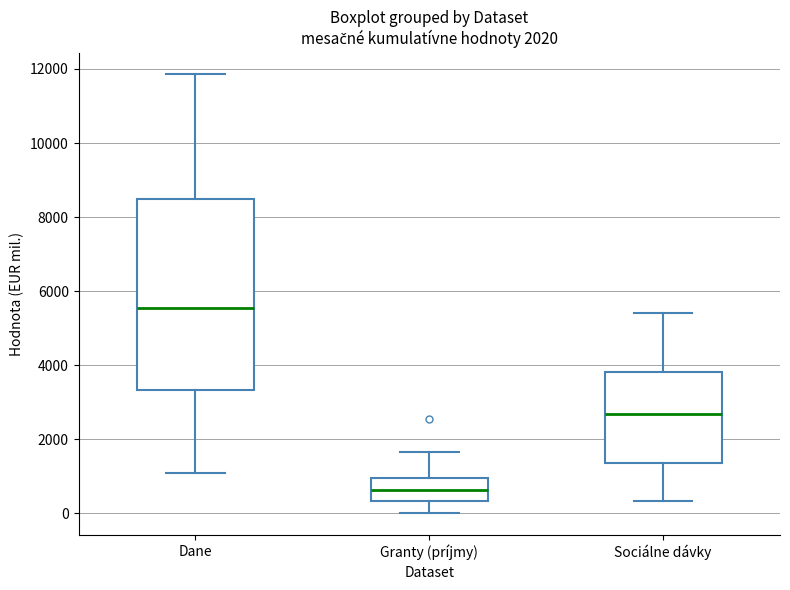

Which box is the tallest, from its lower edge to its upper edge?

Dane